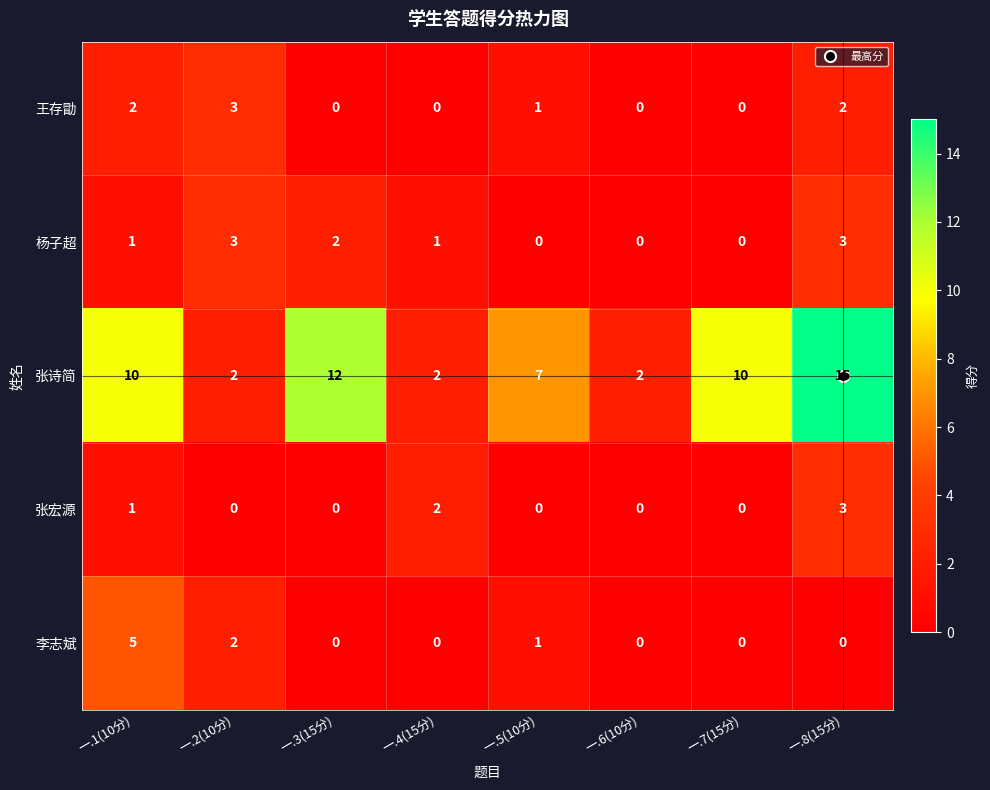

What is the total value across all series at 一.6(10分)?

2